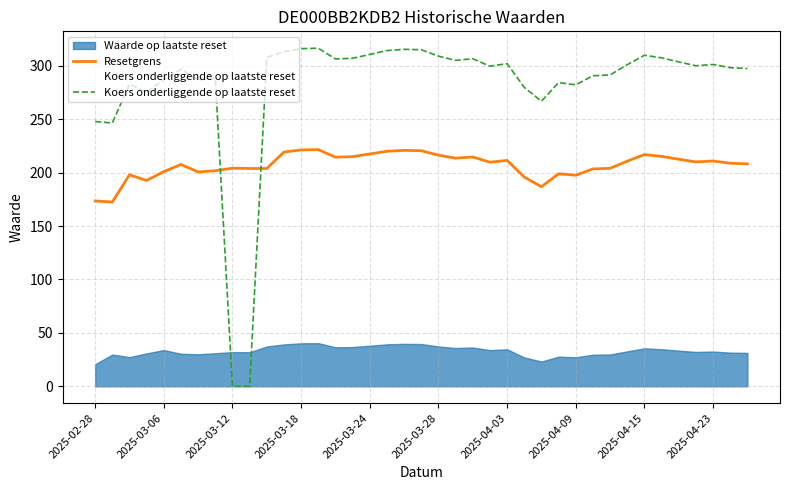

After their last crossing, which series has the higher values: Resetgrens or Koers onderliggende op laatste reset?

Koers onderliggende op laatste reset